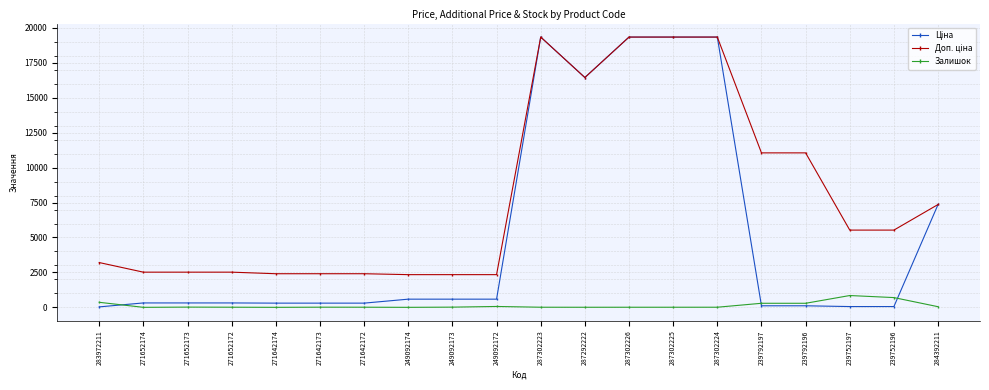

Is it true that Залишок equals 5.0 at 287292222?

True